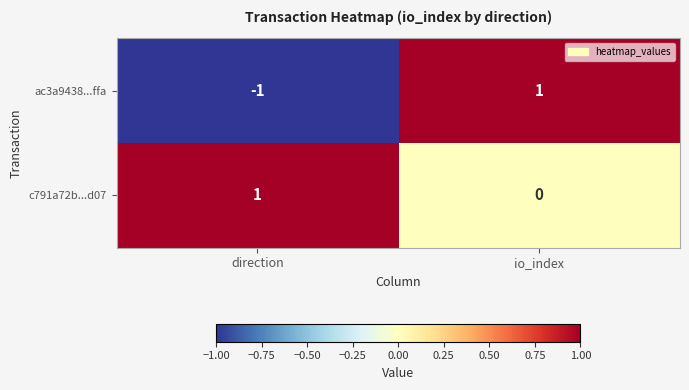

Between direction and io_index, which series saw the biggest shift?

ac3a9438...ffa